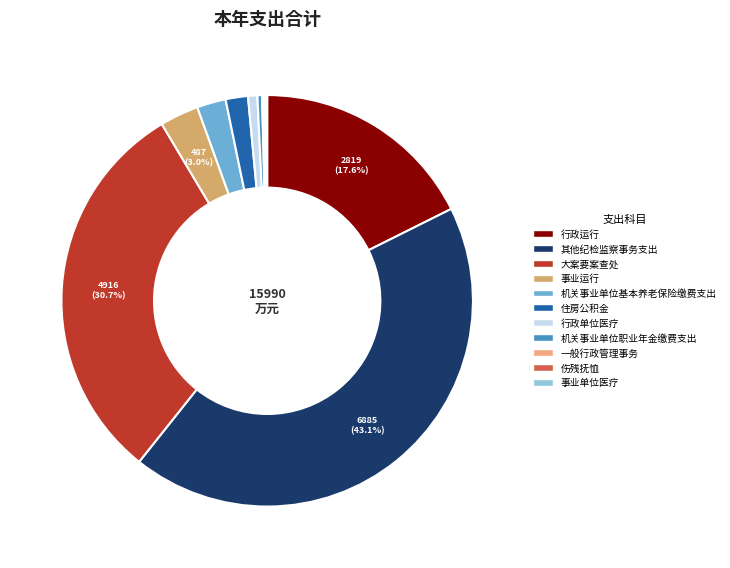

Approximately how many times larger is the value at 大案要案查处 compared to 行政运行?

1.7